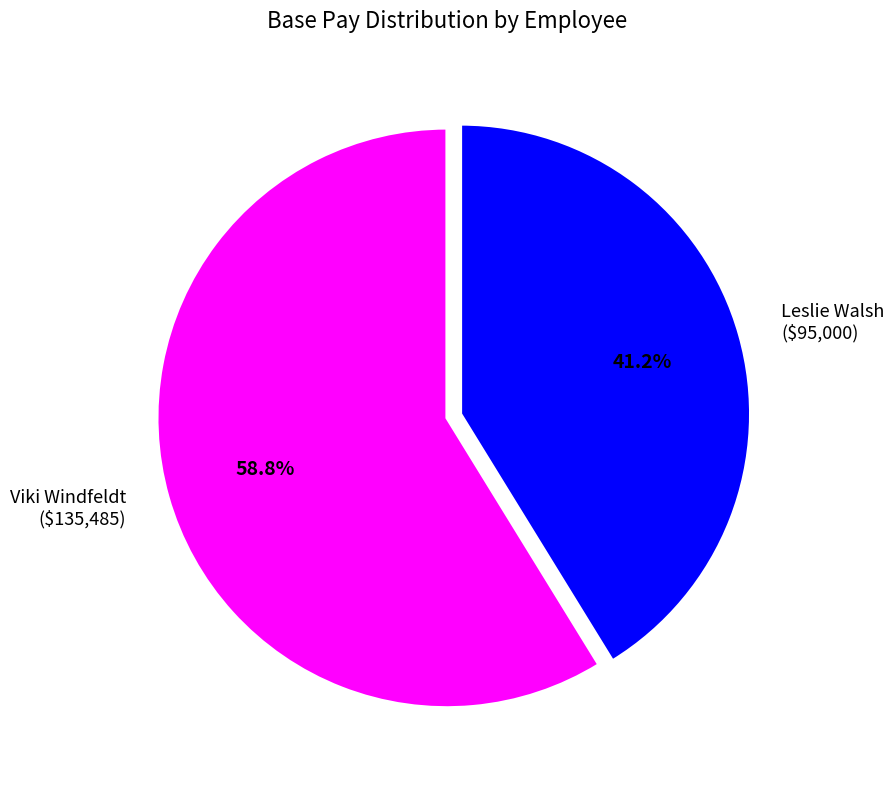

Is there any slice that represents more than half of the pie?

Yes